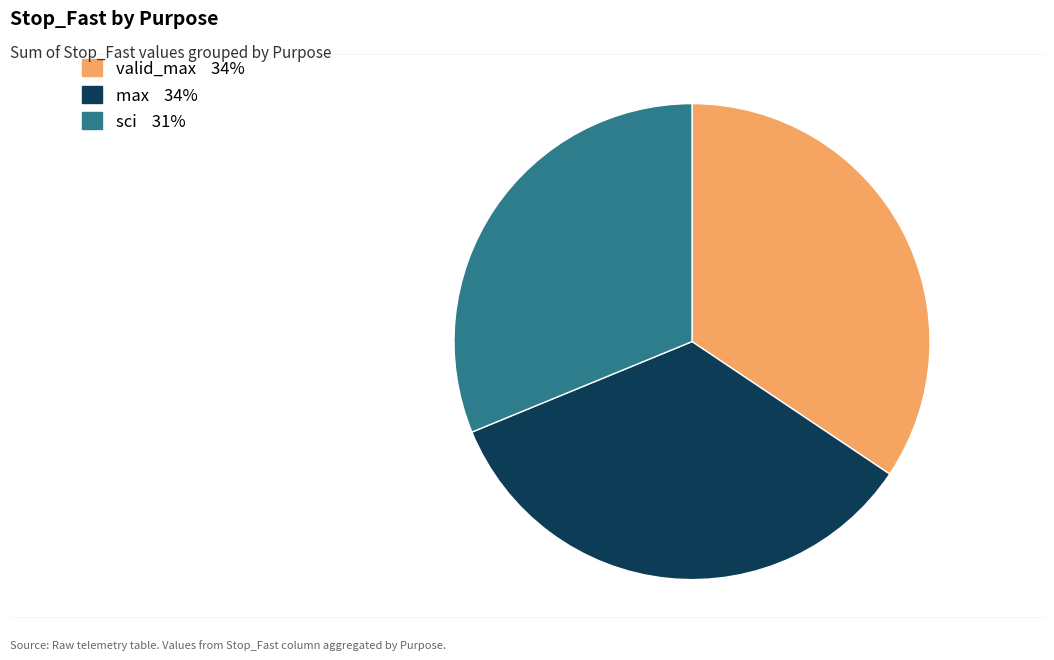

Does any single category account for the majority?

No